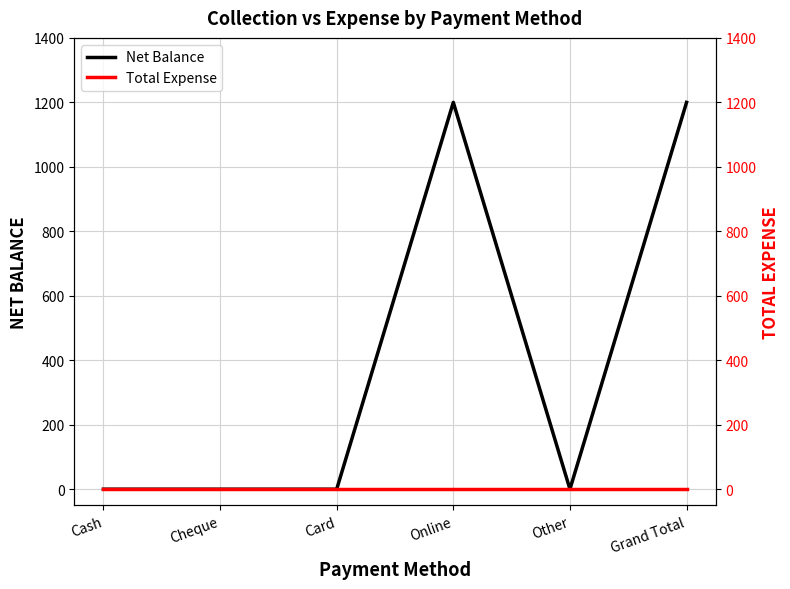

Reading right to left, transcribe all the data shown in this chart.

Net Balance: 1200	0	1200	0	0	0
Total Expense: 0	0	0	0	0	0